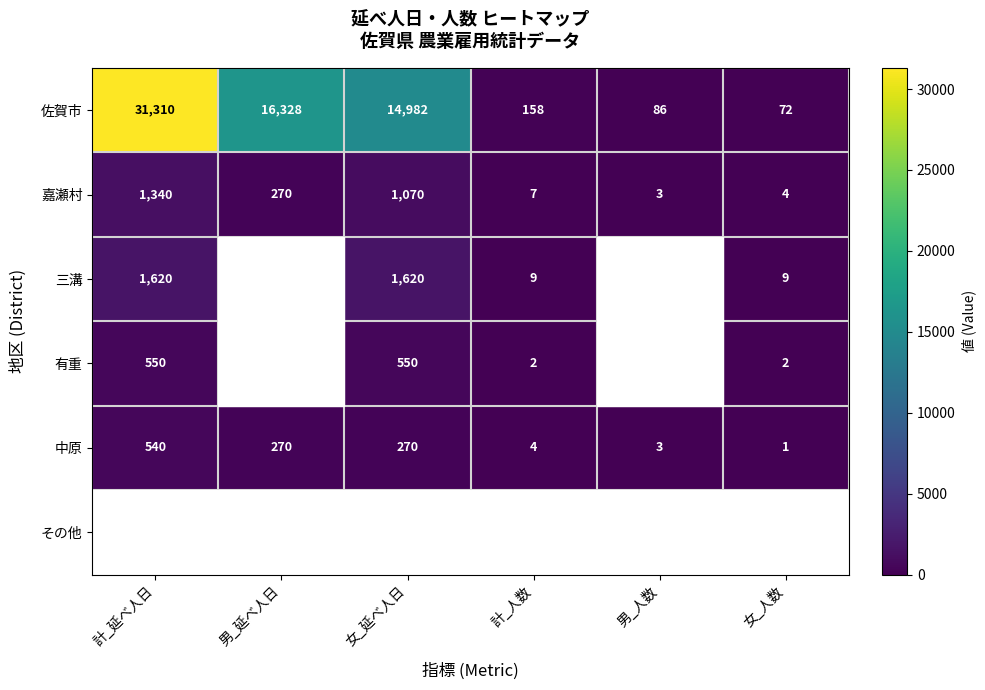

Which label corresponds to the largest value in the chart?

計_延べ人日